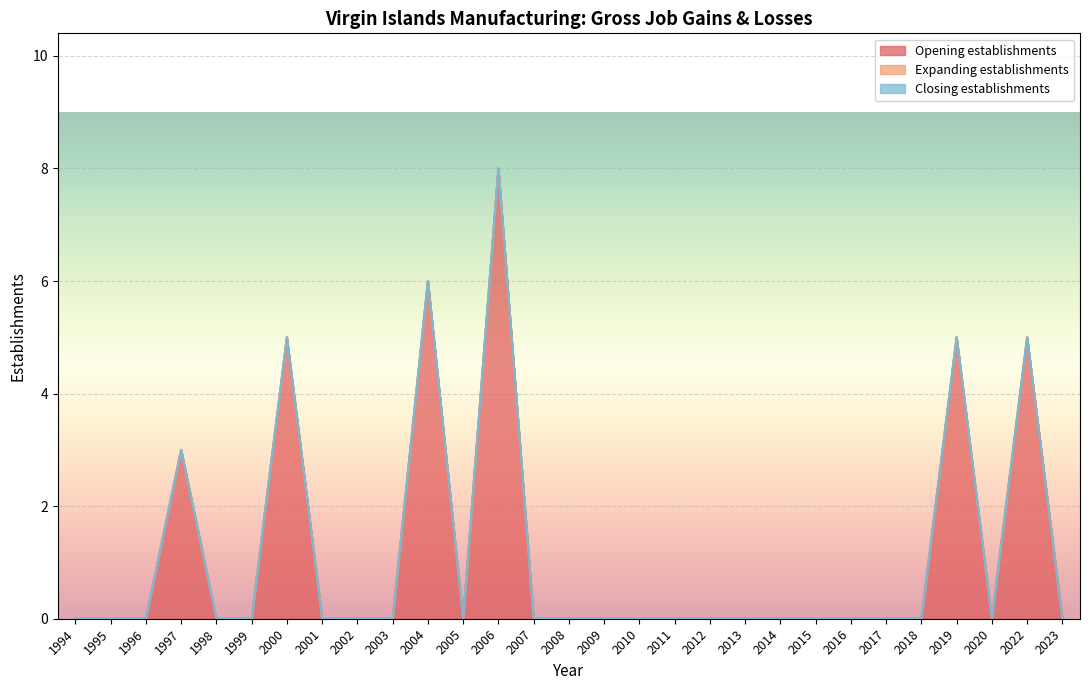

The Opening establishments series shows 0 at 2011. True or false?

True